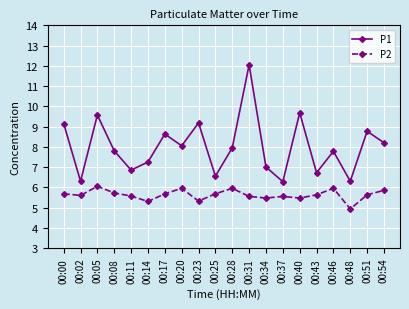

What is the maximum value shown in the chart?

12.1